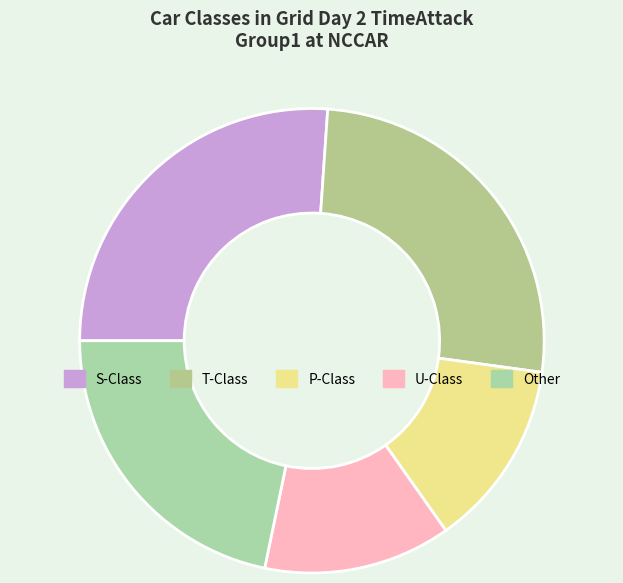

To the nearest percent, what is the difference between the largest and smallest slice percentages?

13%